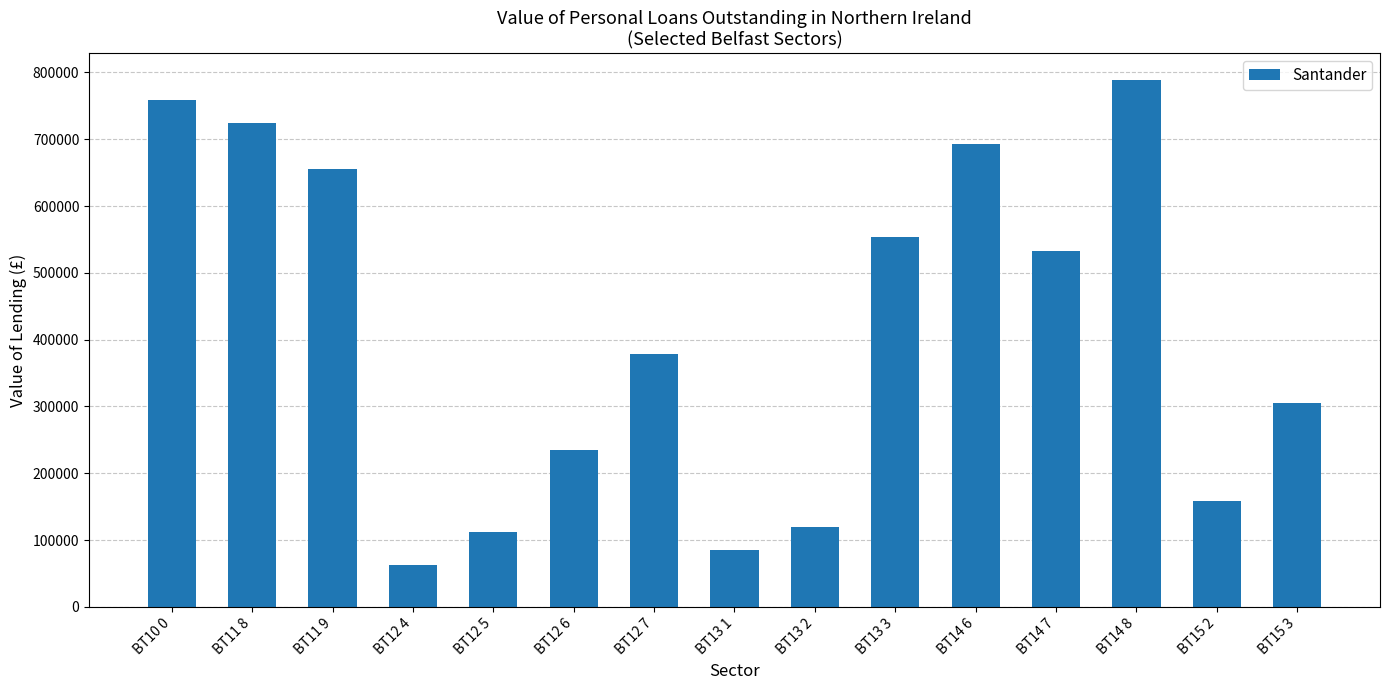

What is the value of the 6th bar from the left?

234070.2